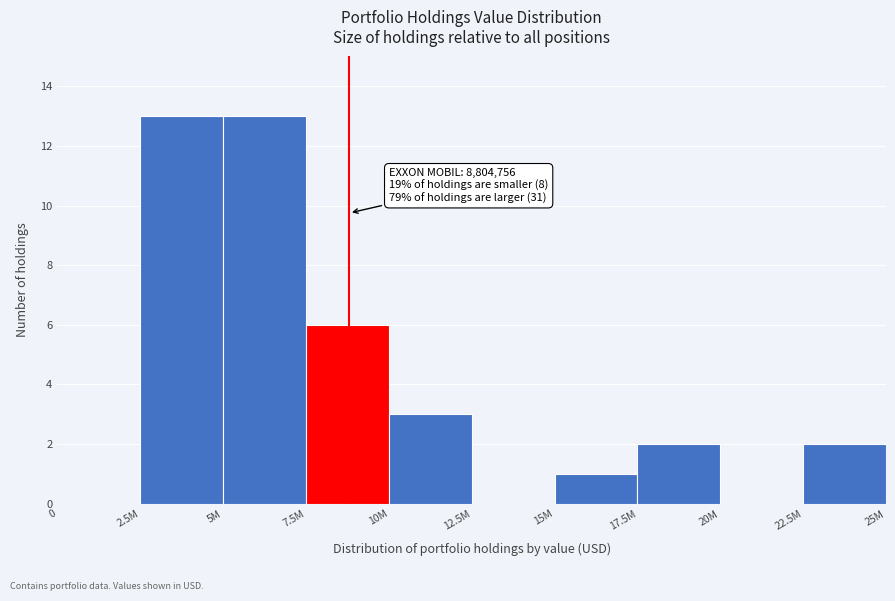

Reading right to left, list all the values displayed in this chart.

22.5M=2	20M=0	17.5M=2	15M=1	12.5M=0	10M=3	7.5M=6	5M=13	2.5M=13	0=0